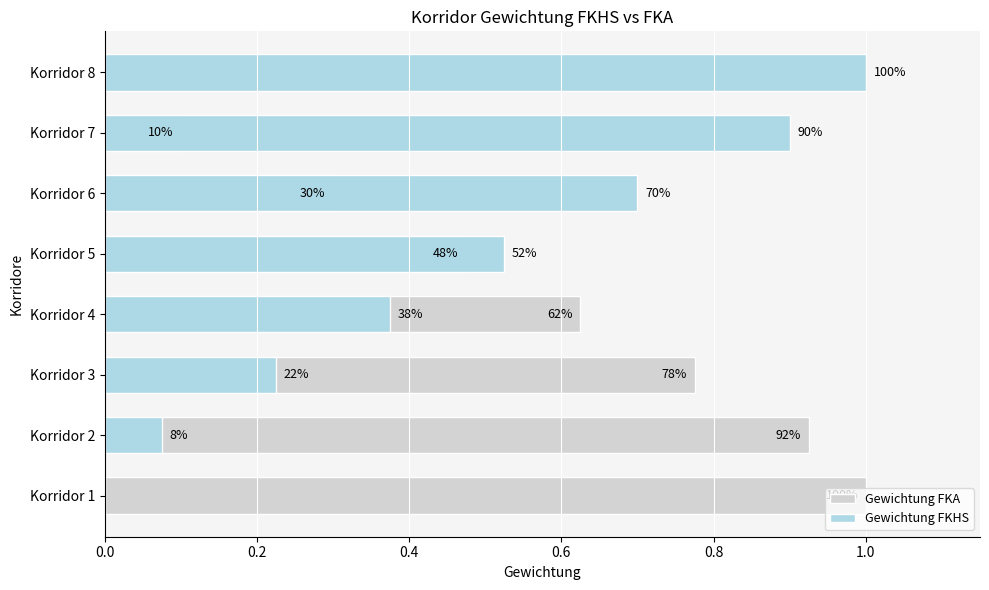

What is the greatest value displayed?

1.0